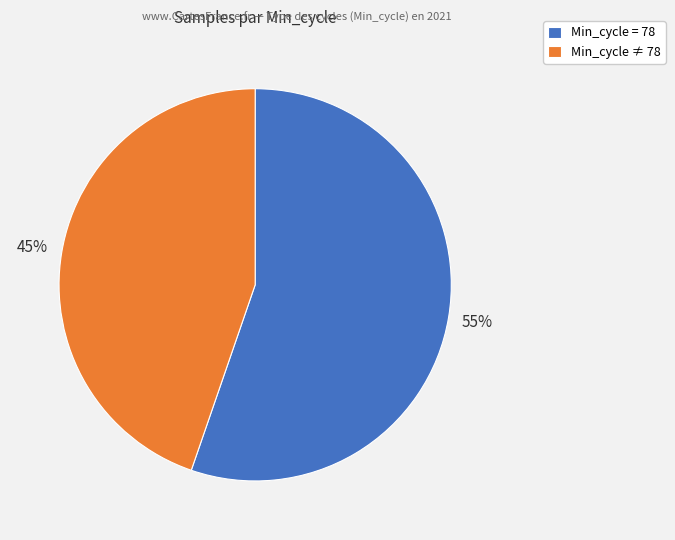

What is the majority slice?

Min_cycle = 78